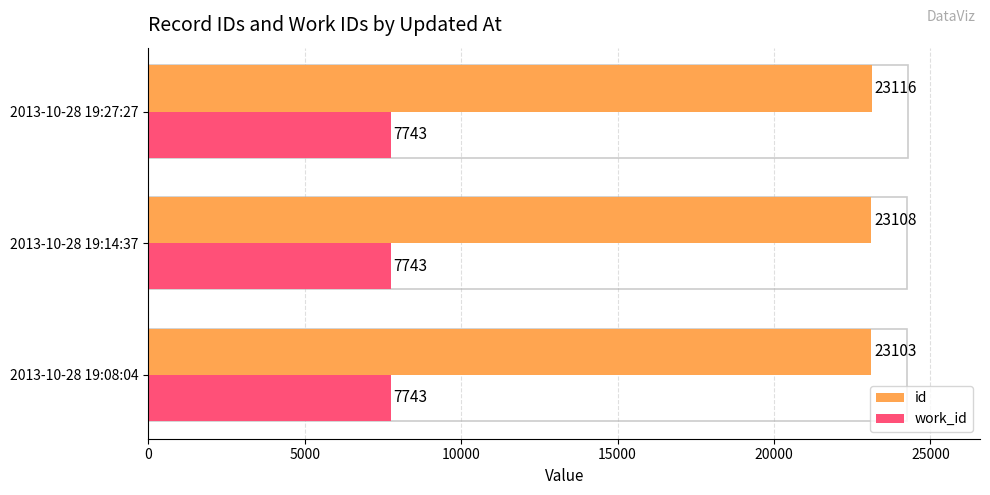

At which category is the sum across all series the highest?

2013-10-28 19:27:27